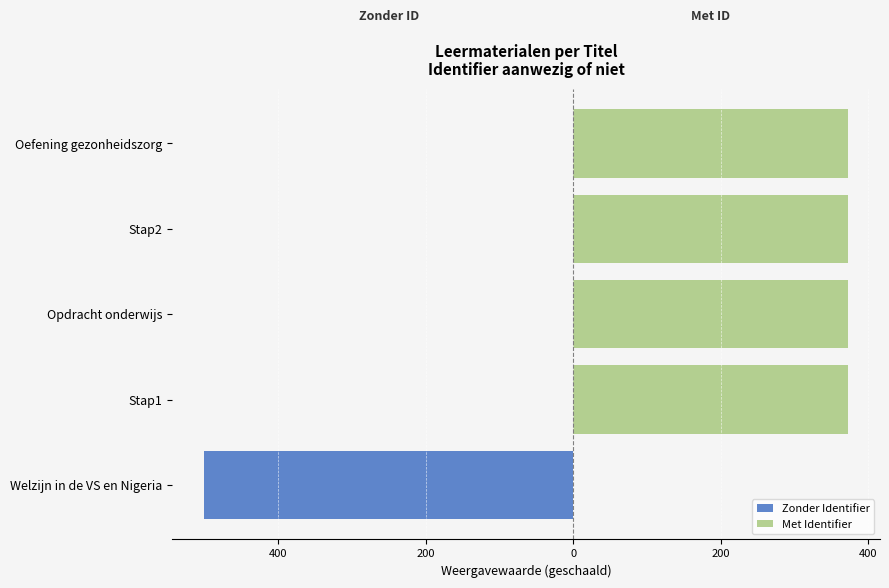

What is the total value across all series at Opdracht onderwijs?

372.1